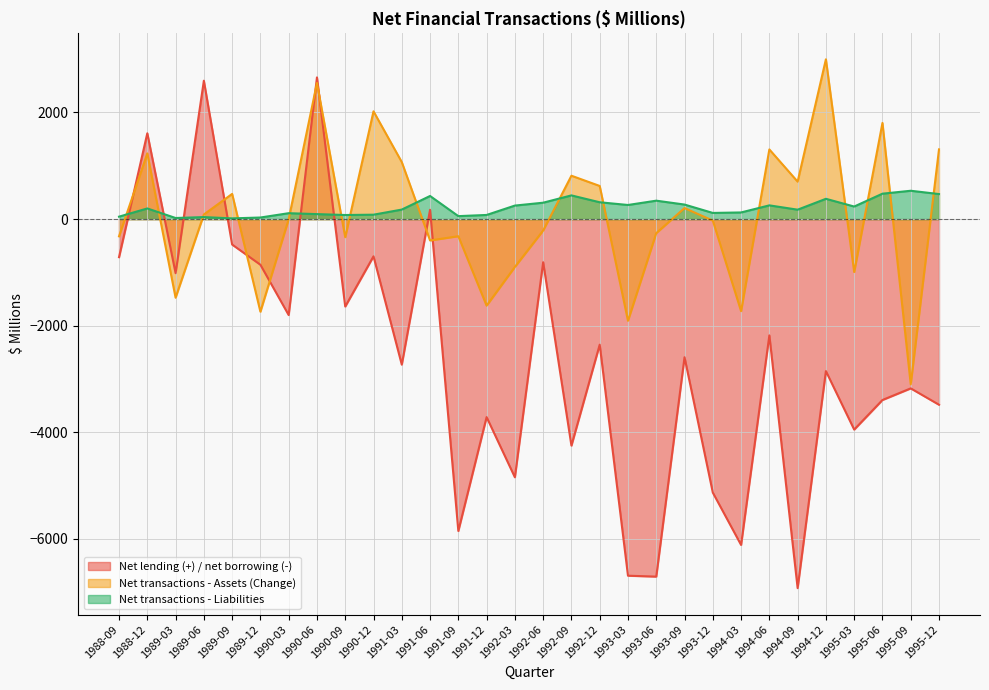

How many lines are shown in the chart?

3